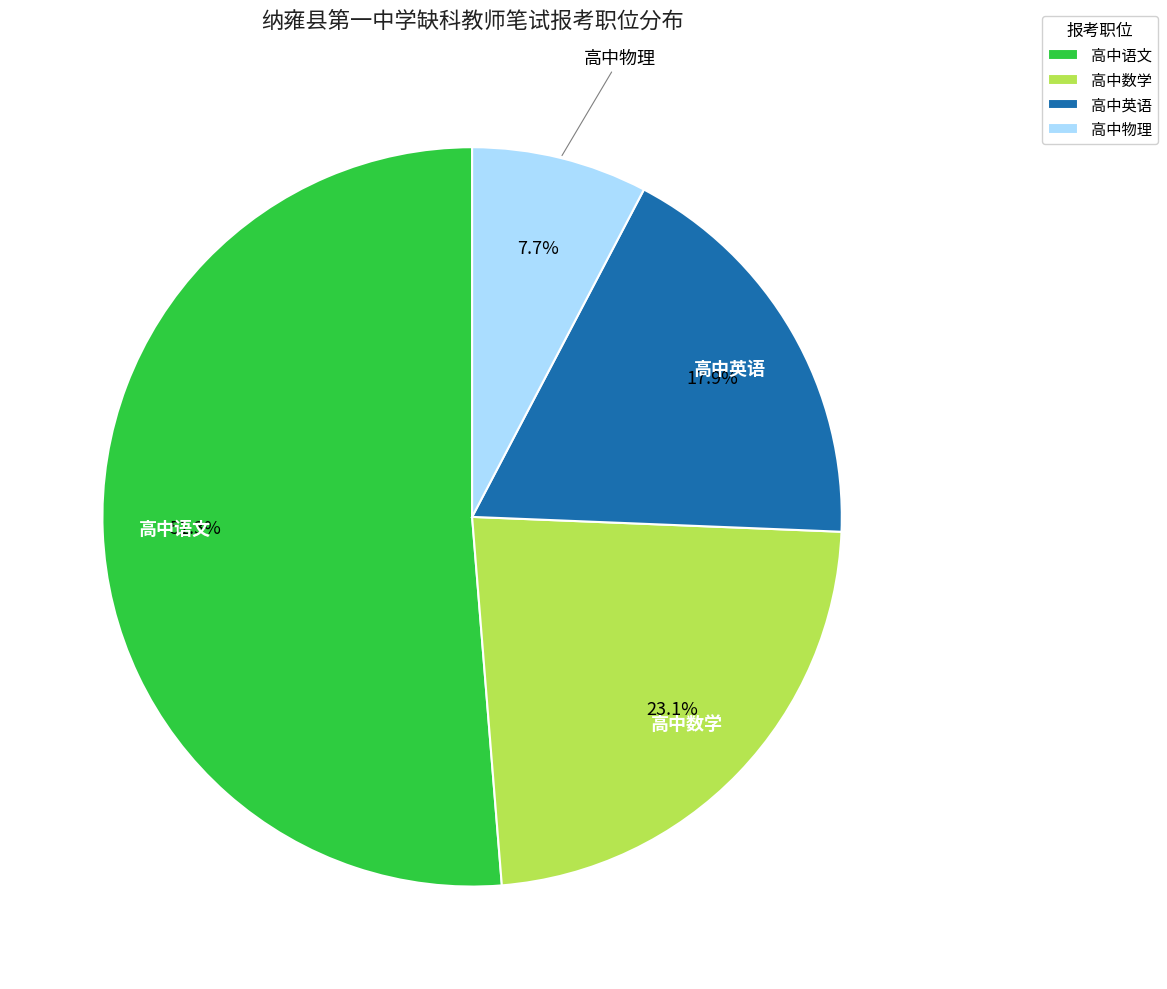

To the nearest percent, what portion does 高中语文 represent?

51%